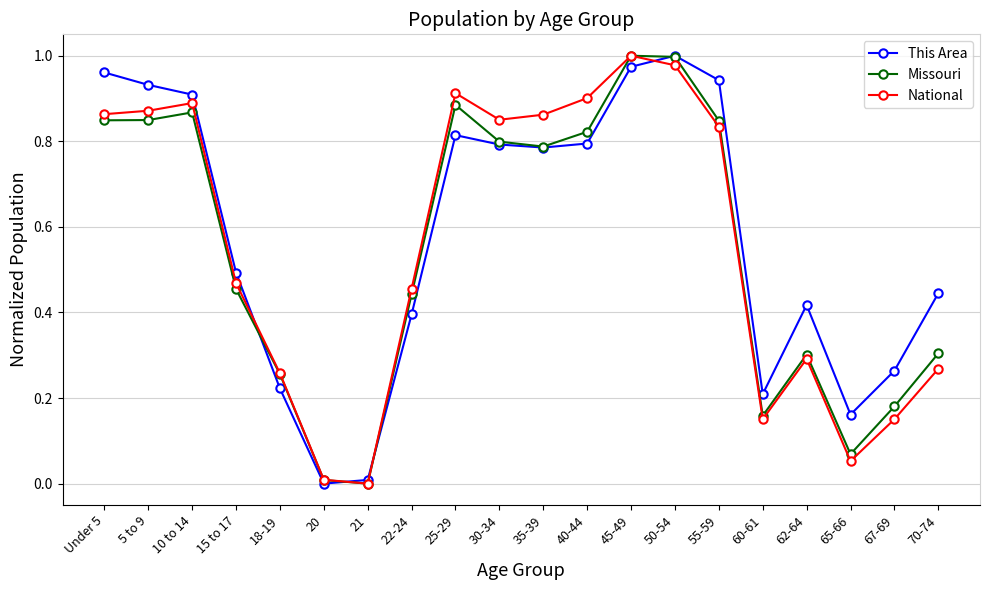

Between 22-24 and 62-64, which series saw the biggest shift?

National